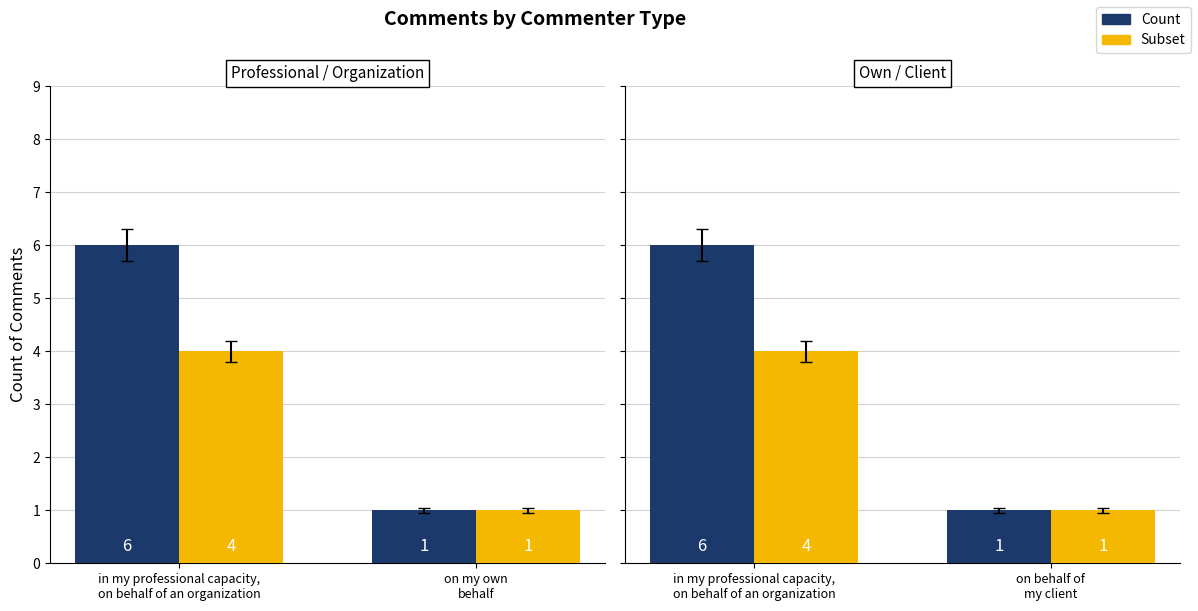

What position from the right is on behalf of my client?

1